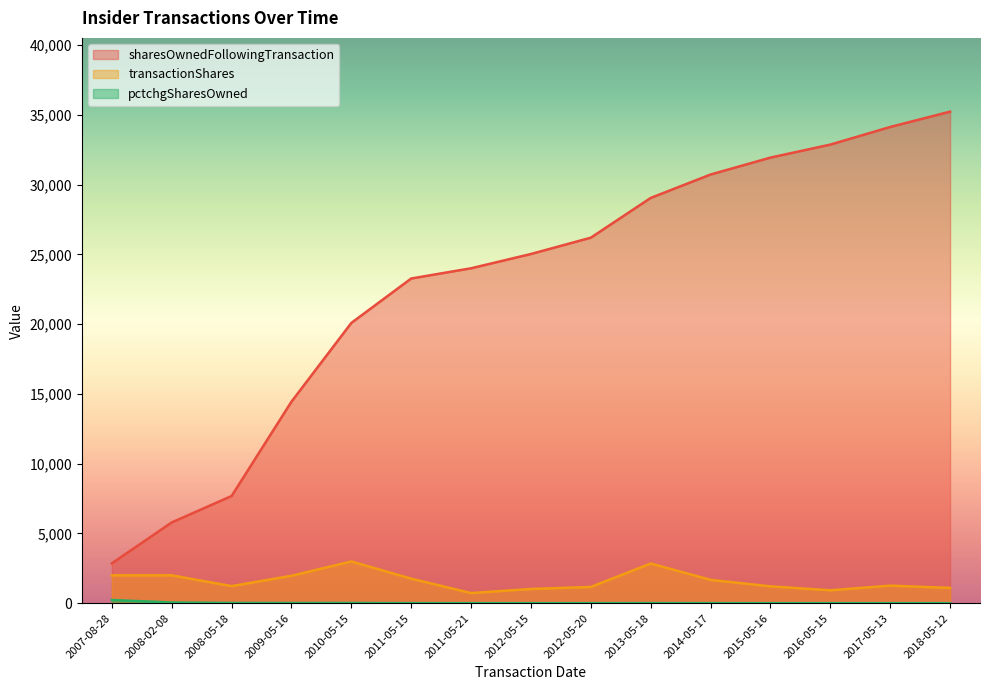

True or false: sharesOwnedFollowingTransaction and transactionShares cross at least once.

False